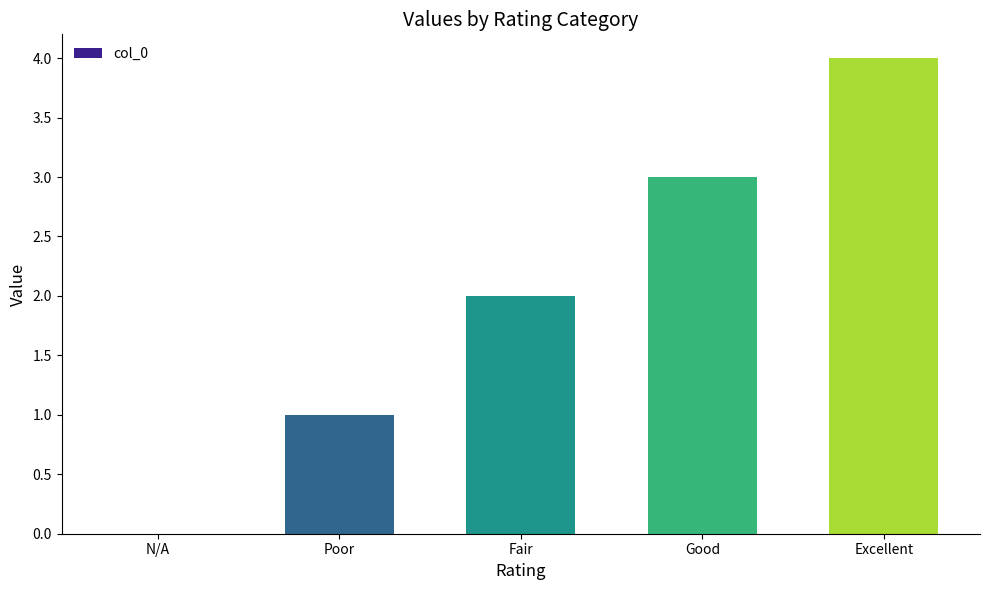

What is the sum of the values at Fair and Good?

5